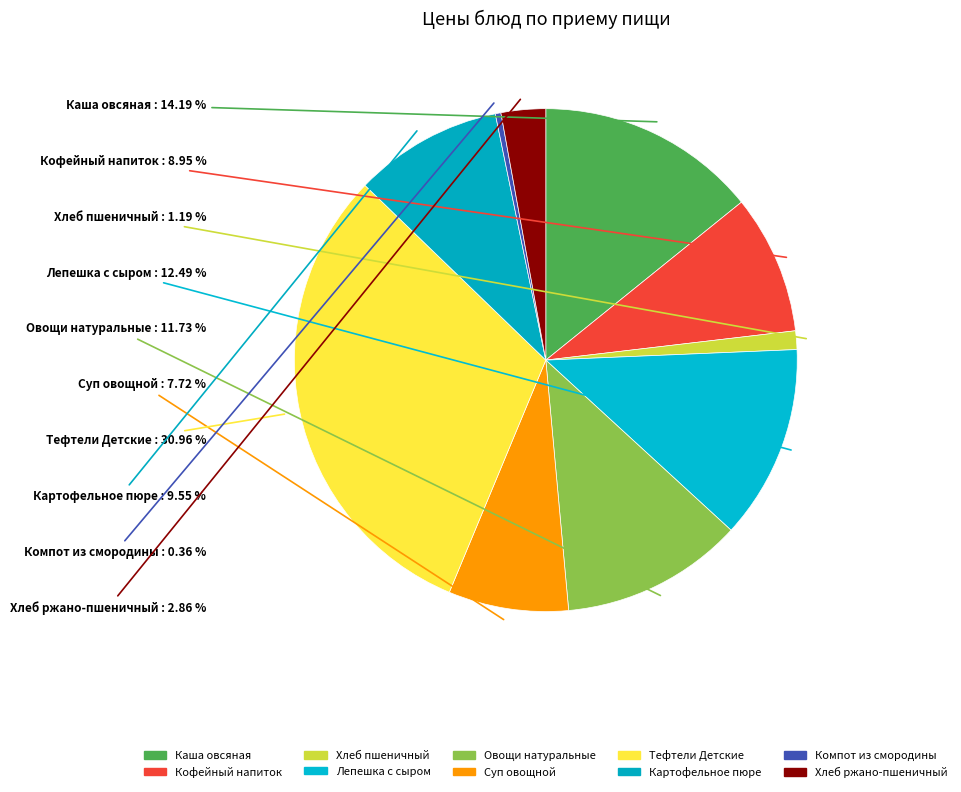

To the nearest percent, what is the difference between the Овощи натуральные and Хлеб пшеничный slice percentages?

11%